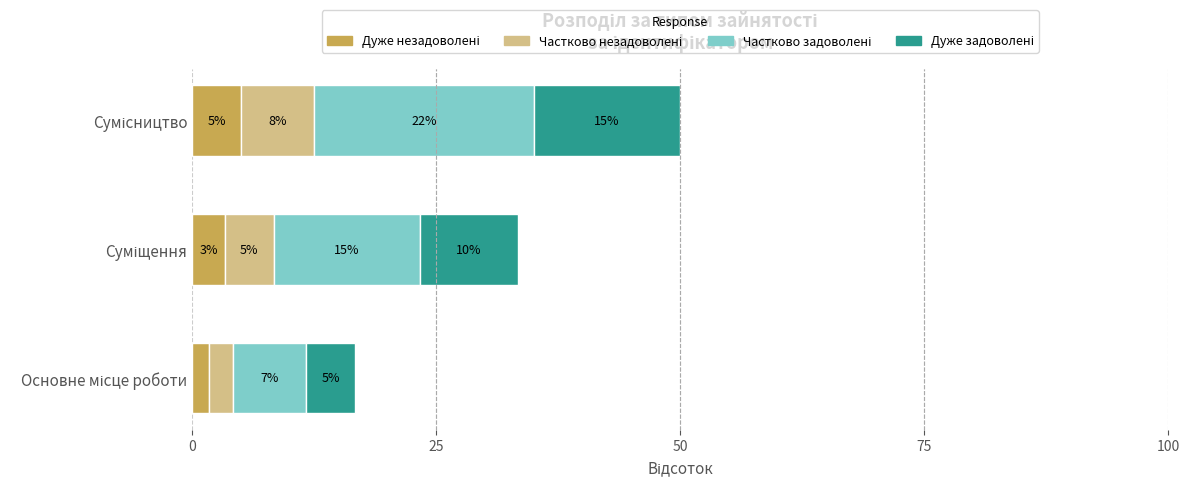

Approximately how many times larger is the value at Суміщення compared to Сумісництво?

0.7